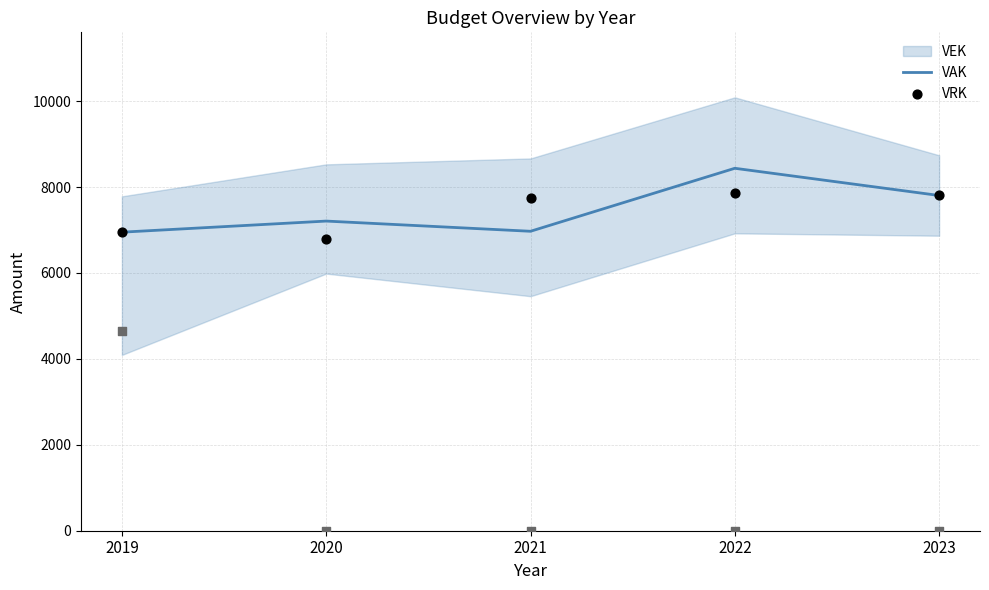

What is the minimum value for VAK?

6950.0